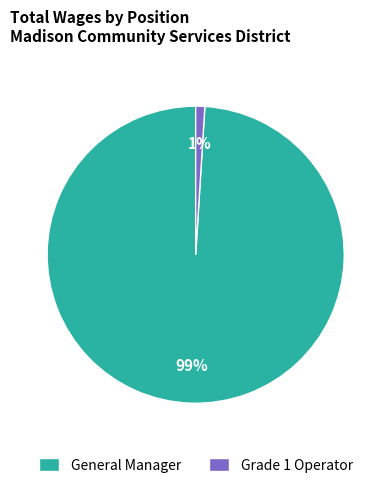

True or false: General Manager accounts for 99% of the total.

True